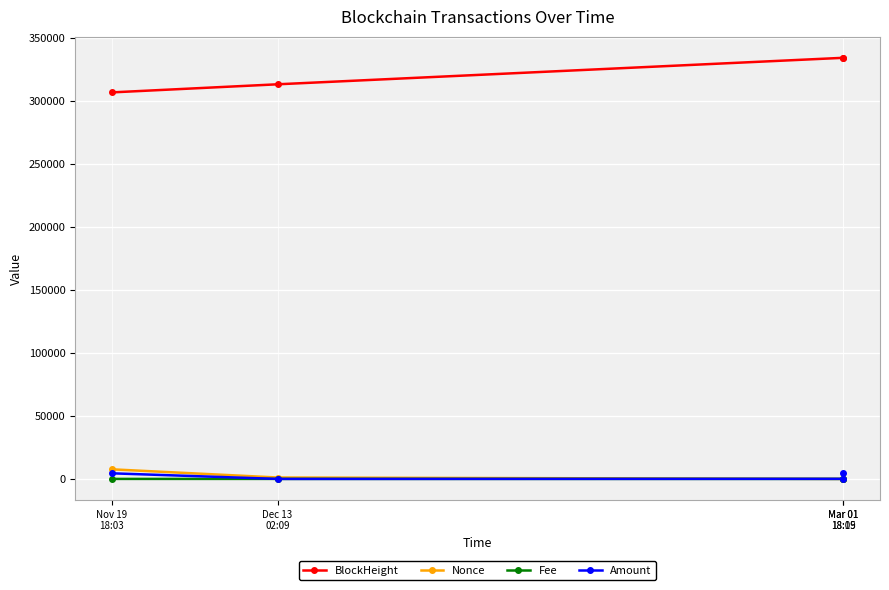

What is the approximate value of Amount at Mar 01
18:09?

50.0